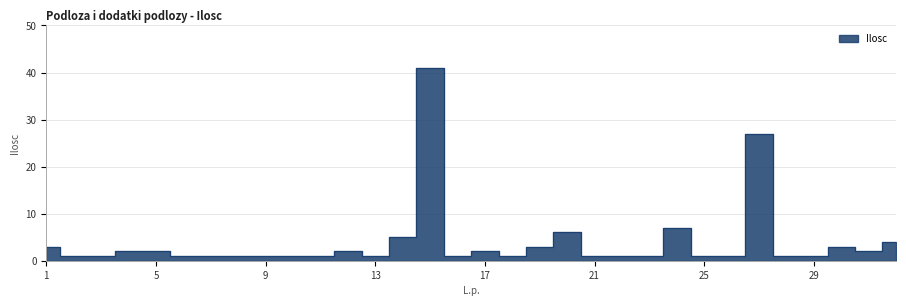

What is the minimum value shown in the chart?

1